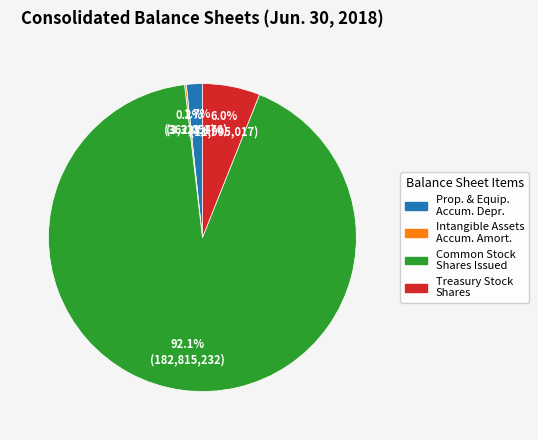

Does Common Stock Shares Issued represent more than half of the total?

Yes